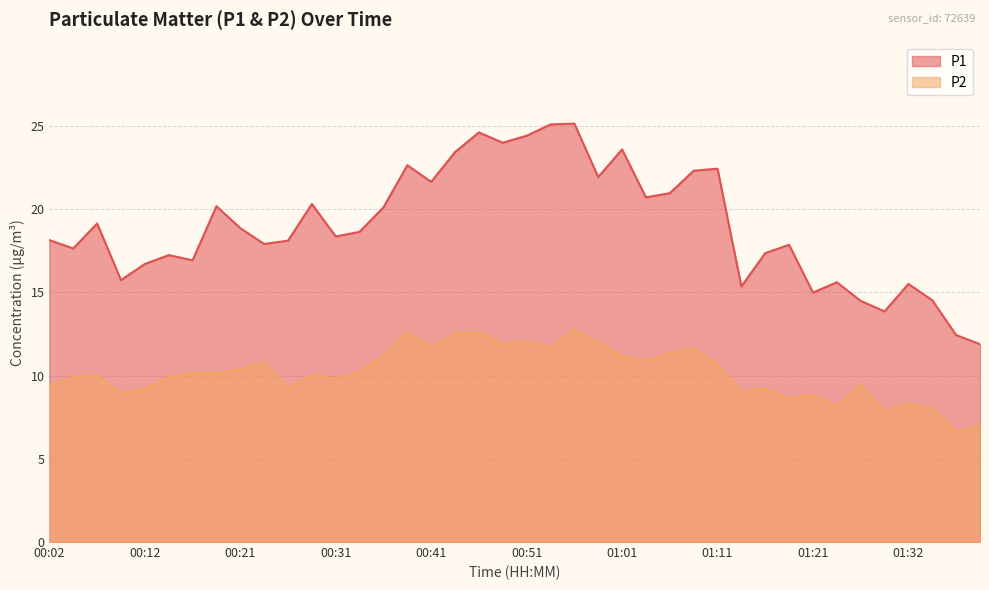

How many interior local valleys does the P1 series have?

12